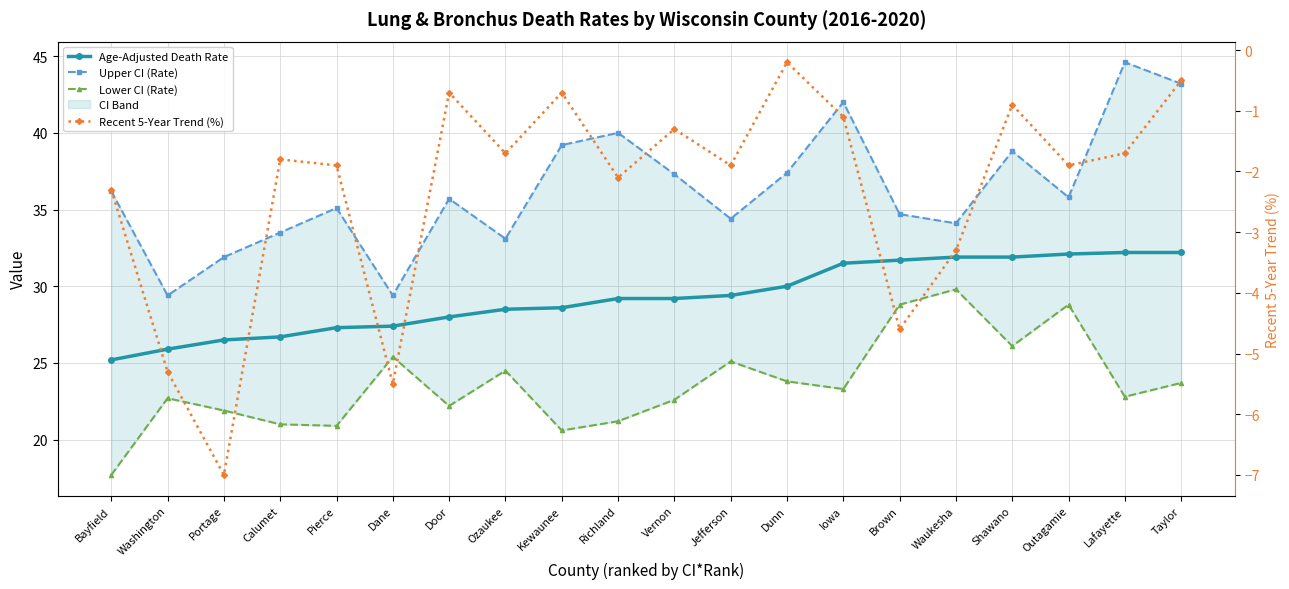

At which label does Age-Adjusted Death Rate first exceed 29?

Richland